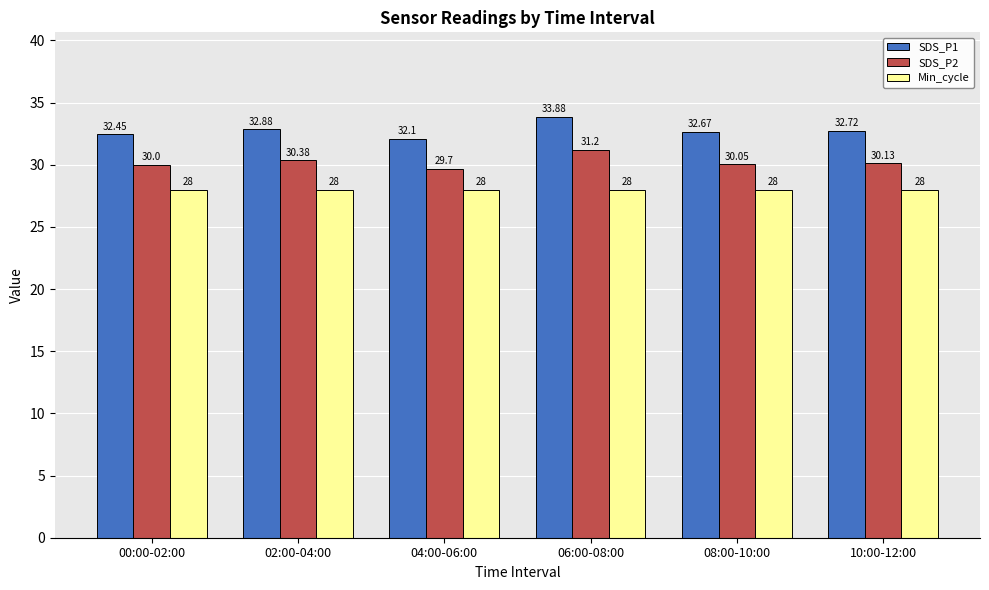

What is the sum of the SDS_P1 values at 10:00-12:00 and 04:00-06:00?

64.8